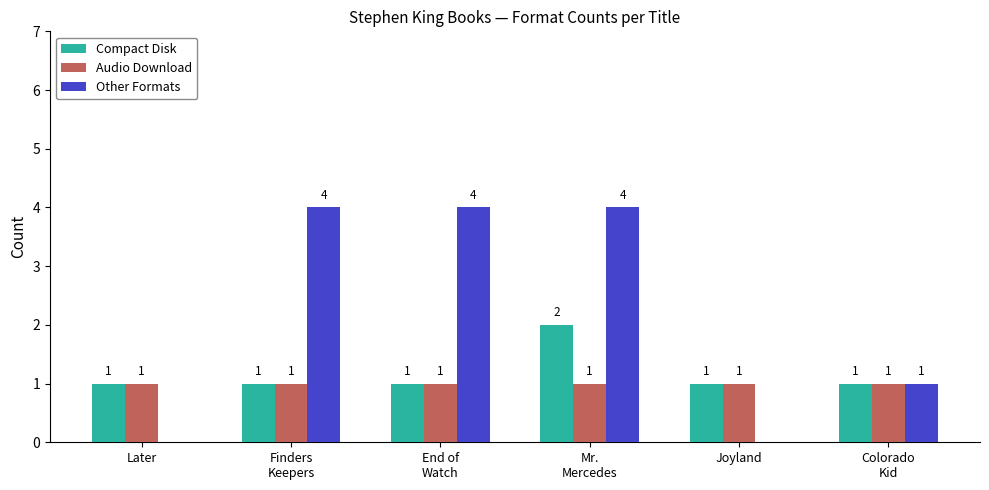

What is the maximum value for Compact Disk?

2